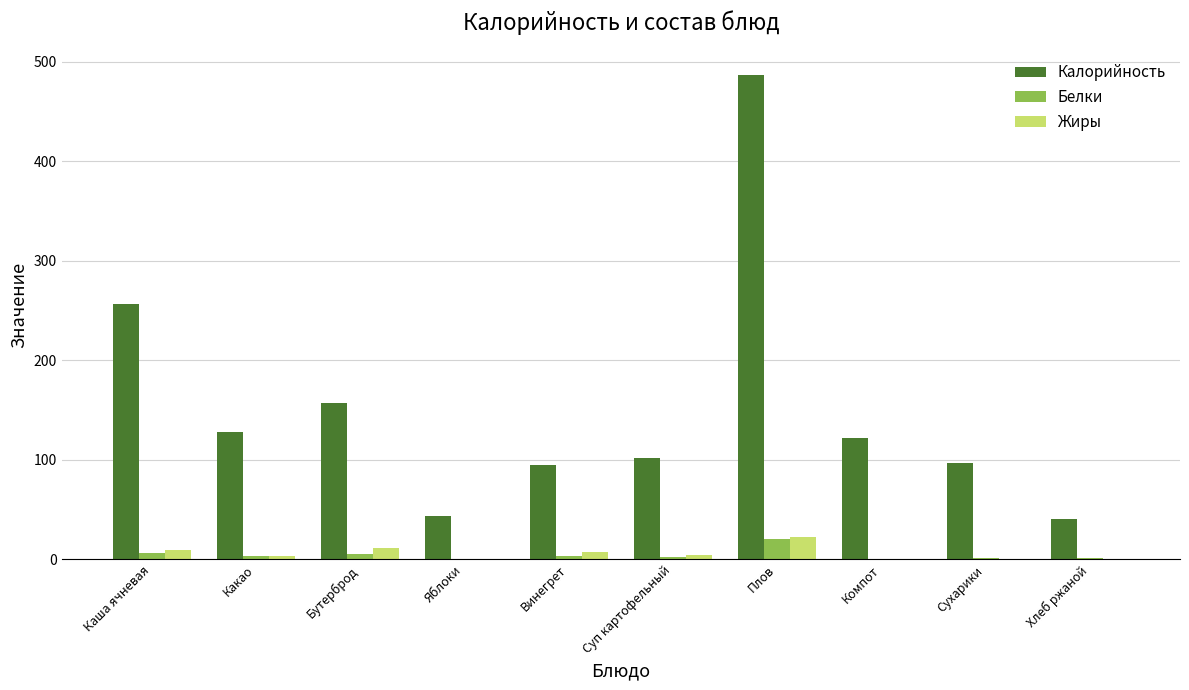

What is the sum of all Жиры values?

60.2